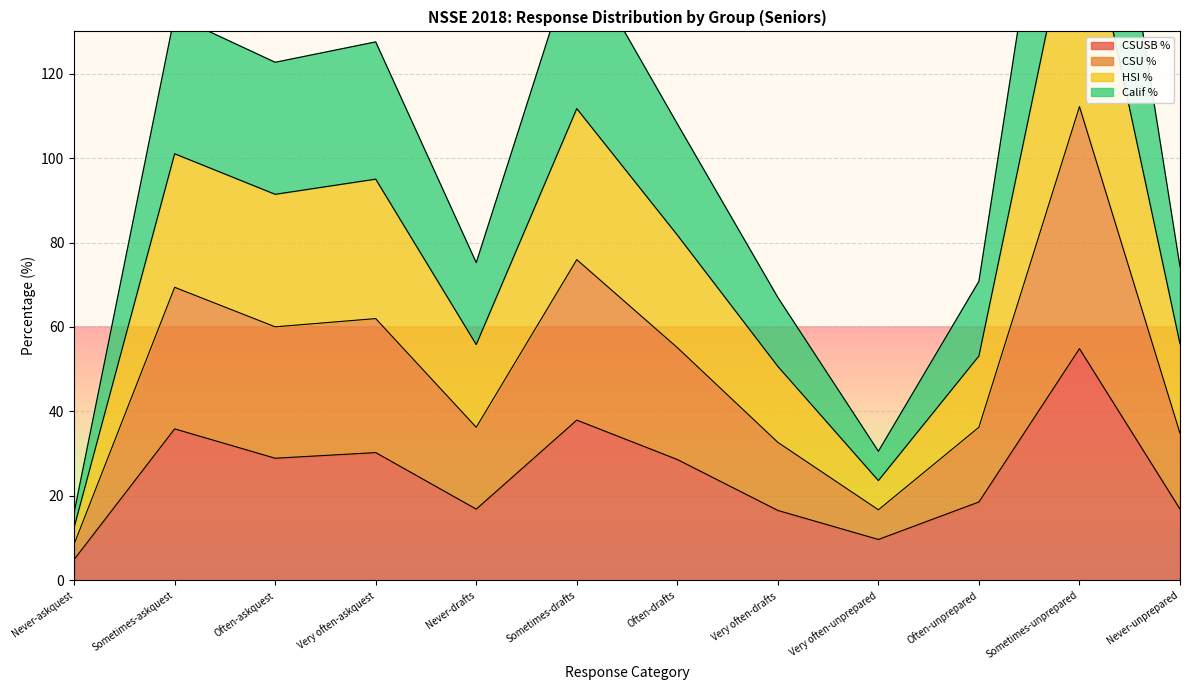

What is the smallest value displayed?

4.9